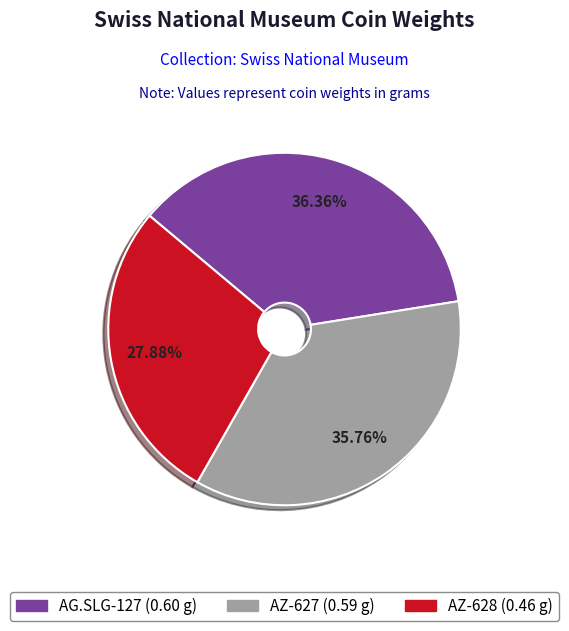

Is it true that AG.SLG-127 is 36% of the pie?

True